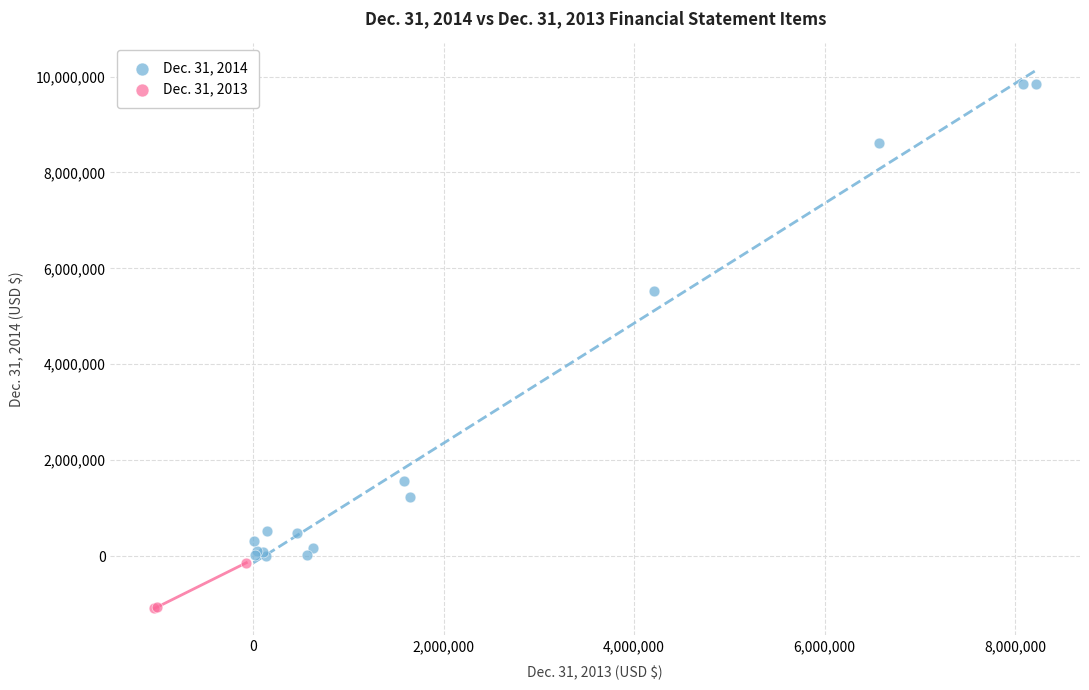

Which series reaches the maximum Y coordinate?

Dec. 31, 2014